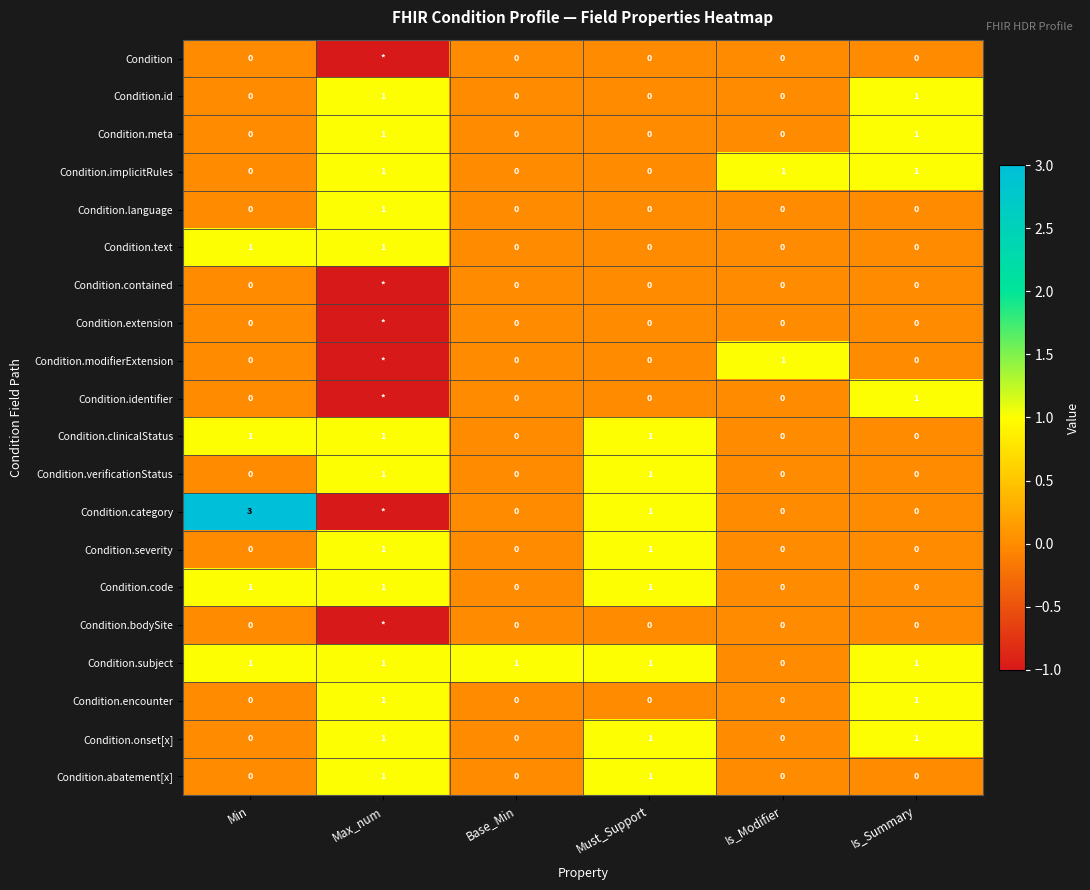

Count the Condition.verificationStatus values in the range 0 to 1.

6